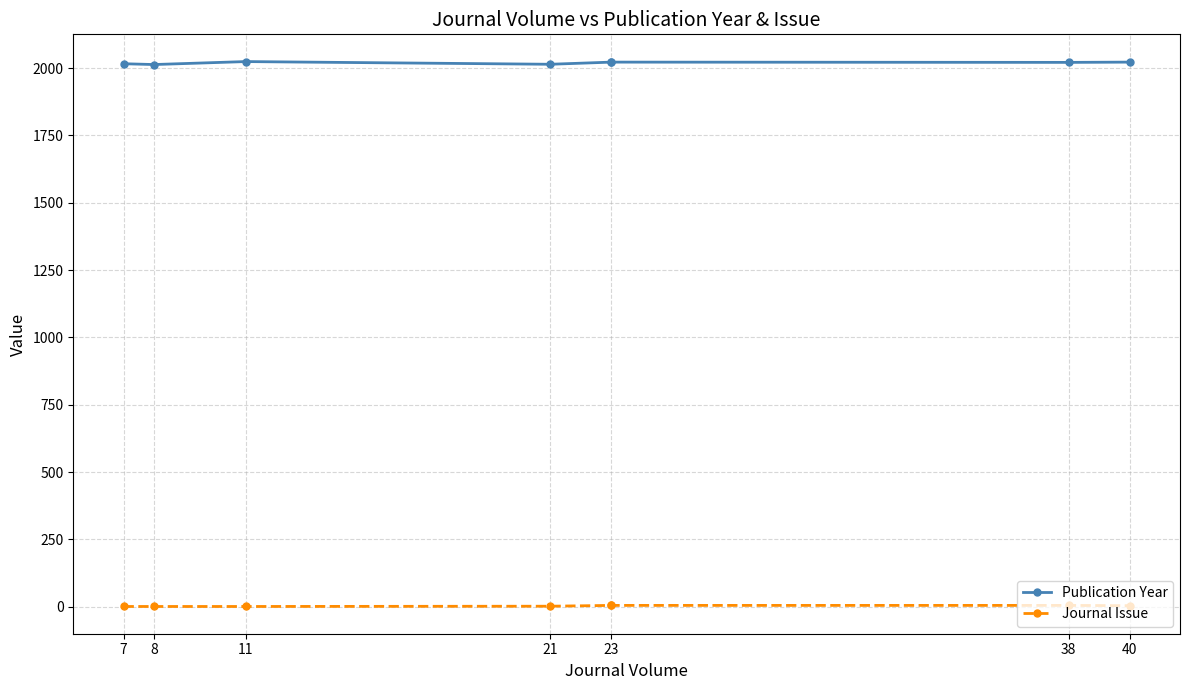

Which category has the highest value across all series?

11